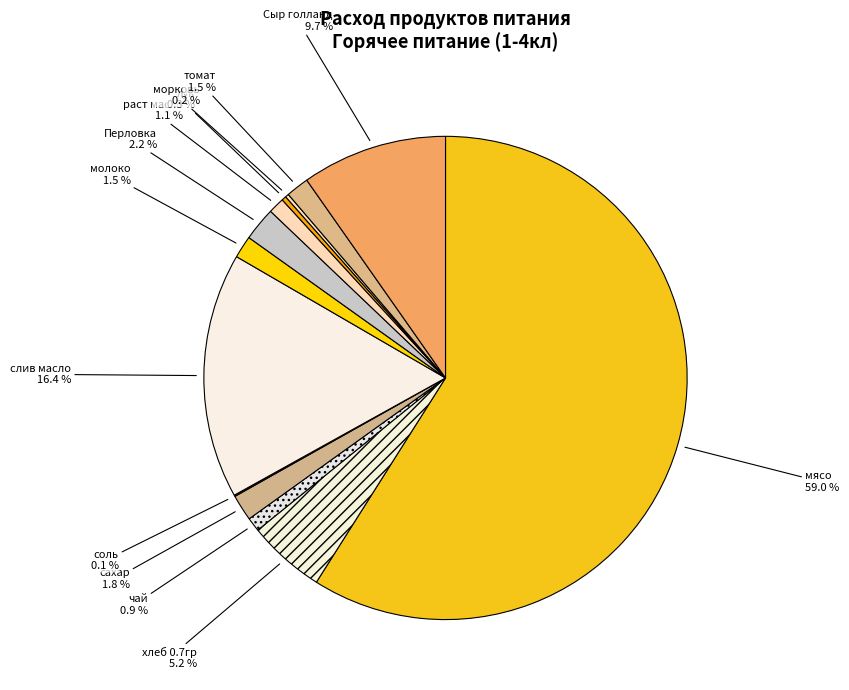

To the nearest percent, what portion does слив масло represent?

16%